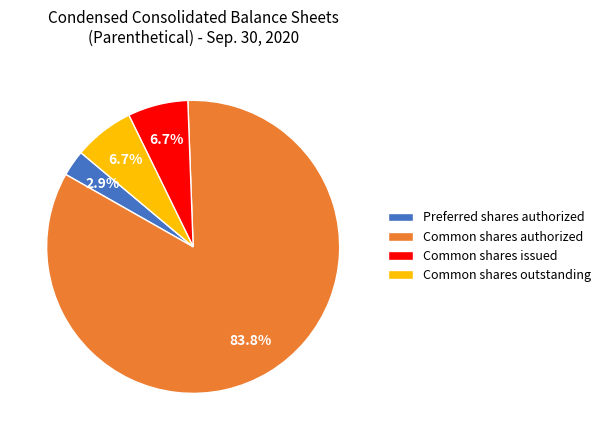

Count the number of slices in the pie.

4